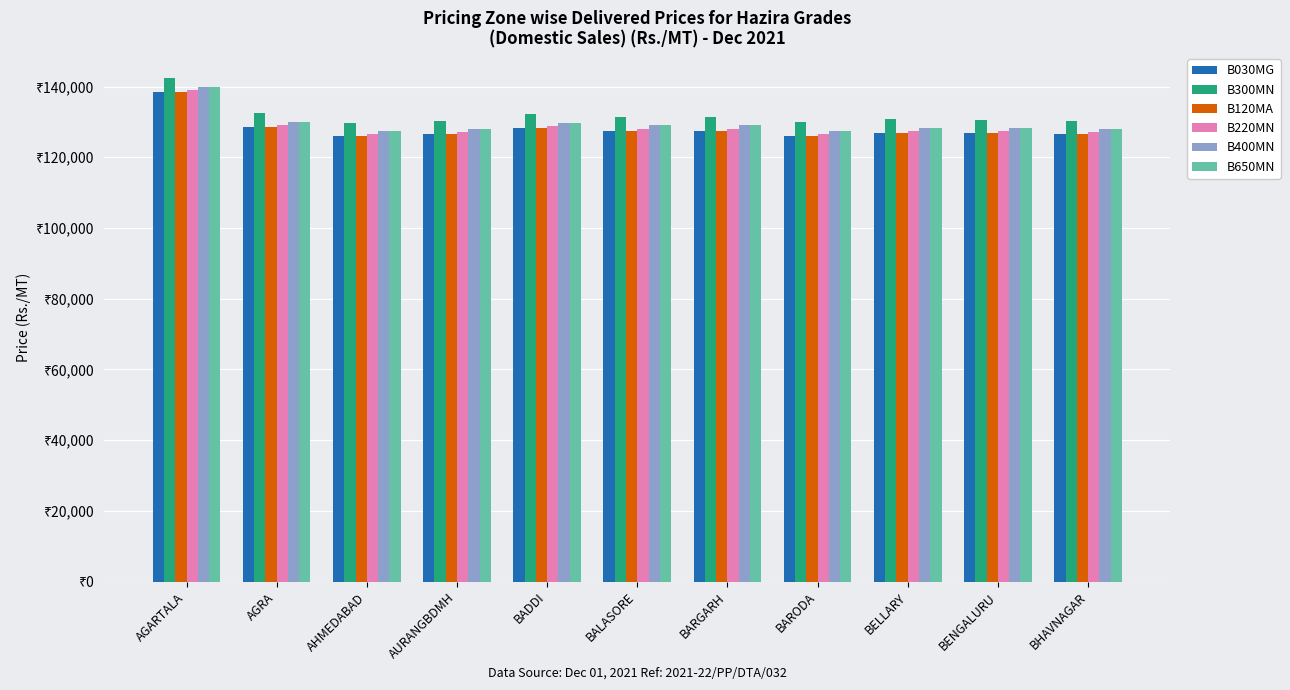

Does the chart contain stacked bars?

No